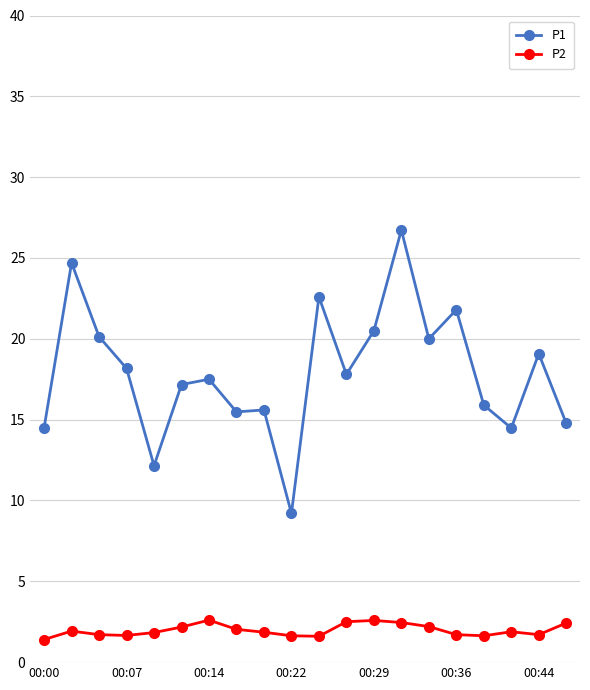

What are all the series names shown in the legend?

P1, P2